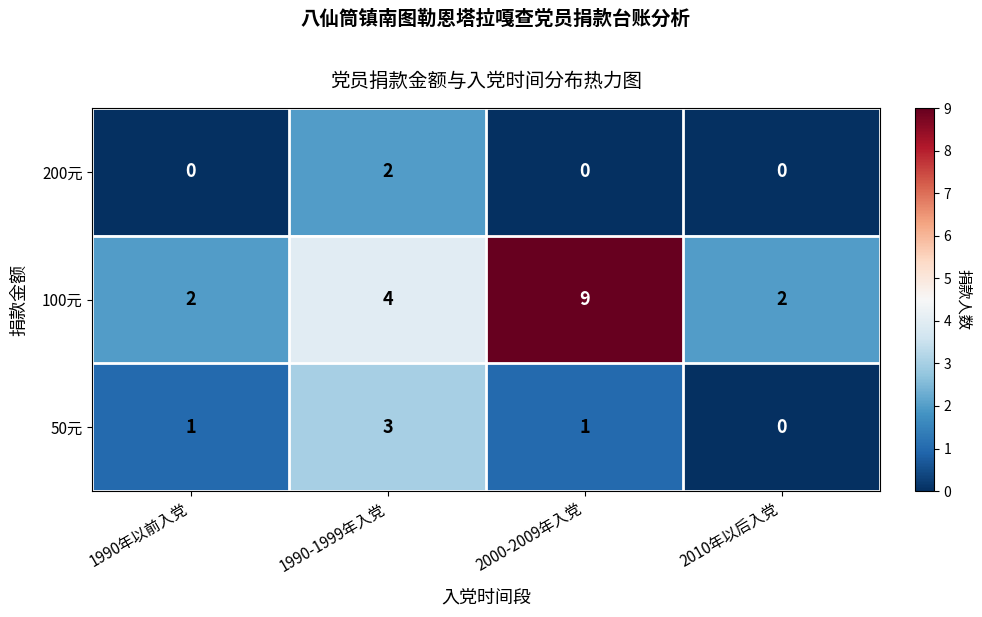

Rank the series by their average value, from lowest to highest.

200元, 50元, 100元